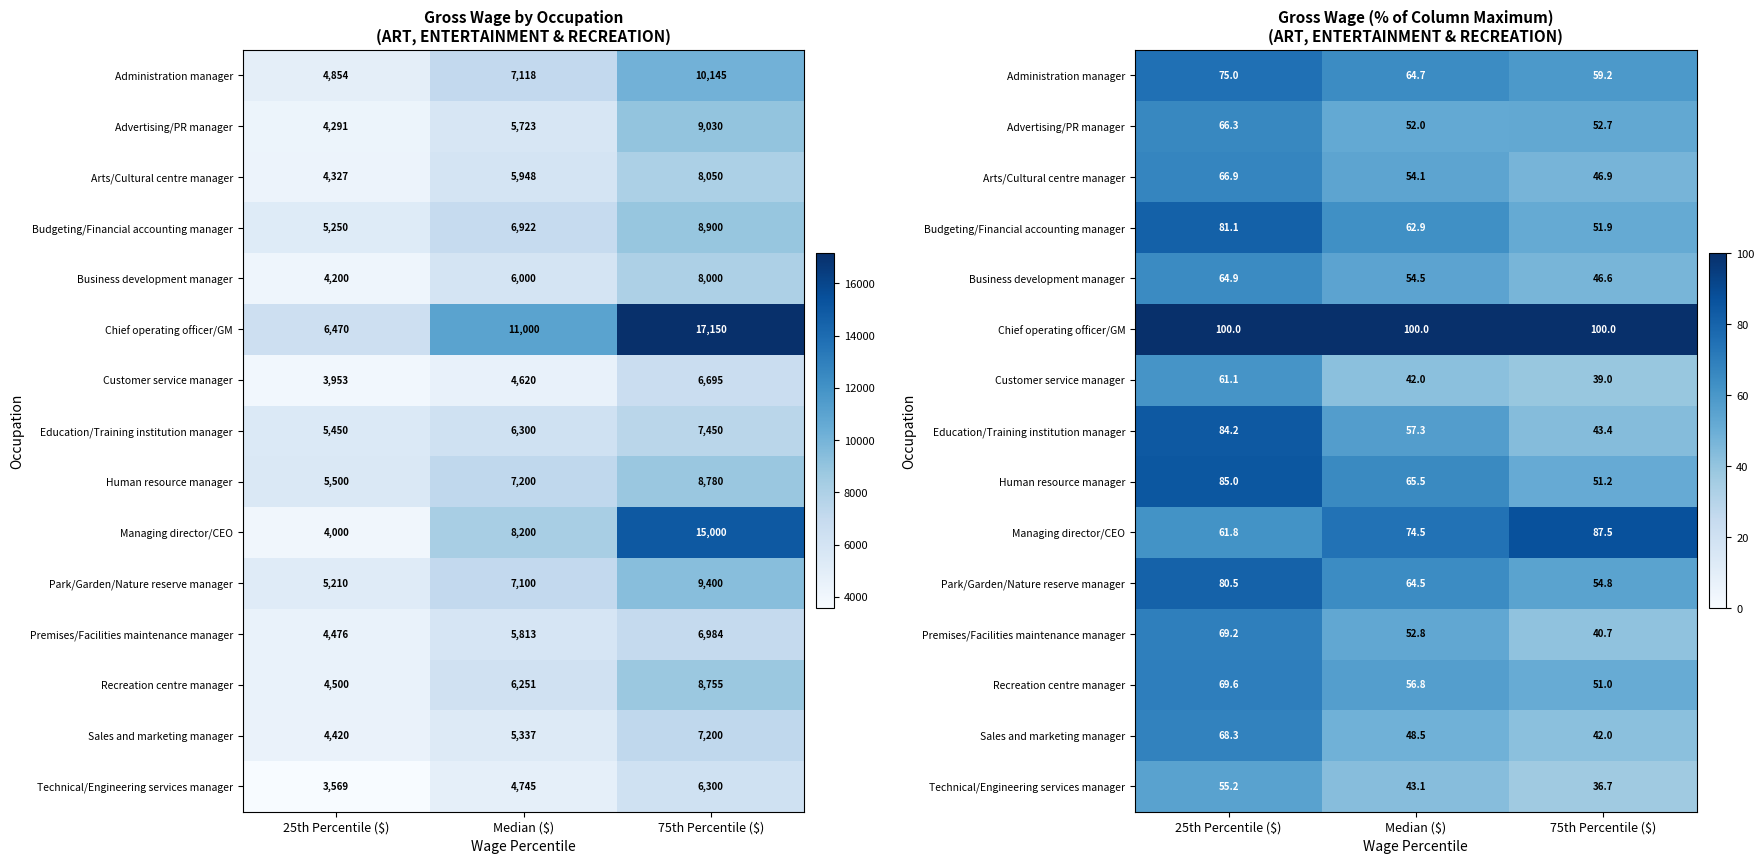

What is the difference between the second highest and minimum values in the Technical/Engineering services manager series?

6.4